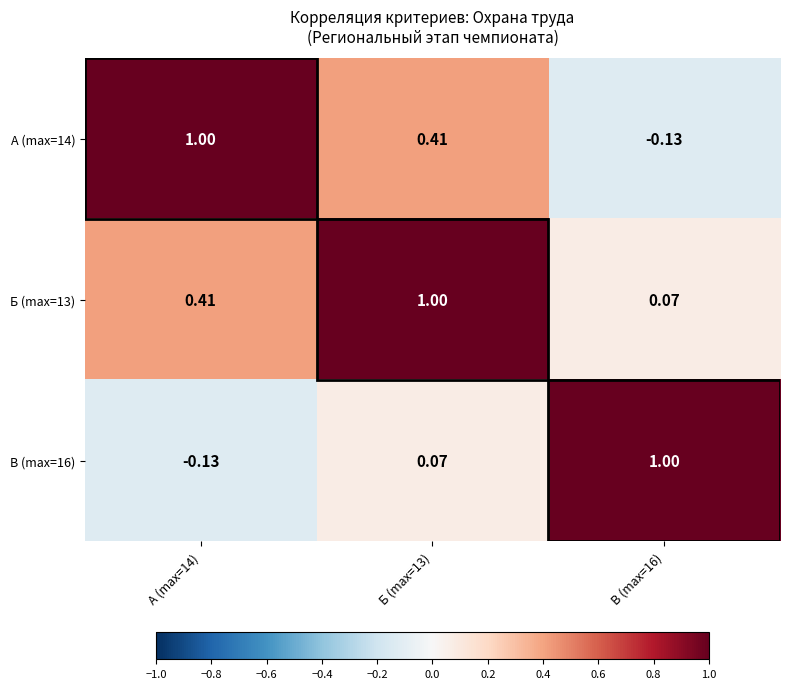

Count the number of categories in the chart.

3